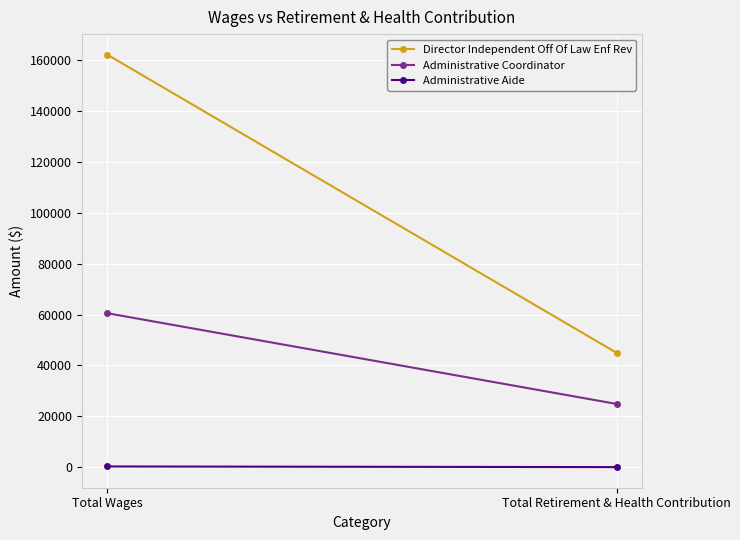

Reading right to left, list all the values displayed in this chart.

Director Independent Off Of Law Enf Rev: 44972	162169
Administrative Coordinator: 24850	60520
Administrative Aide: 11	263